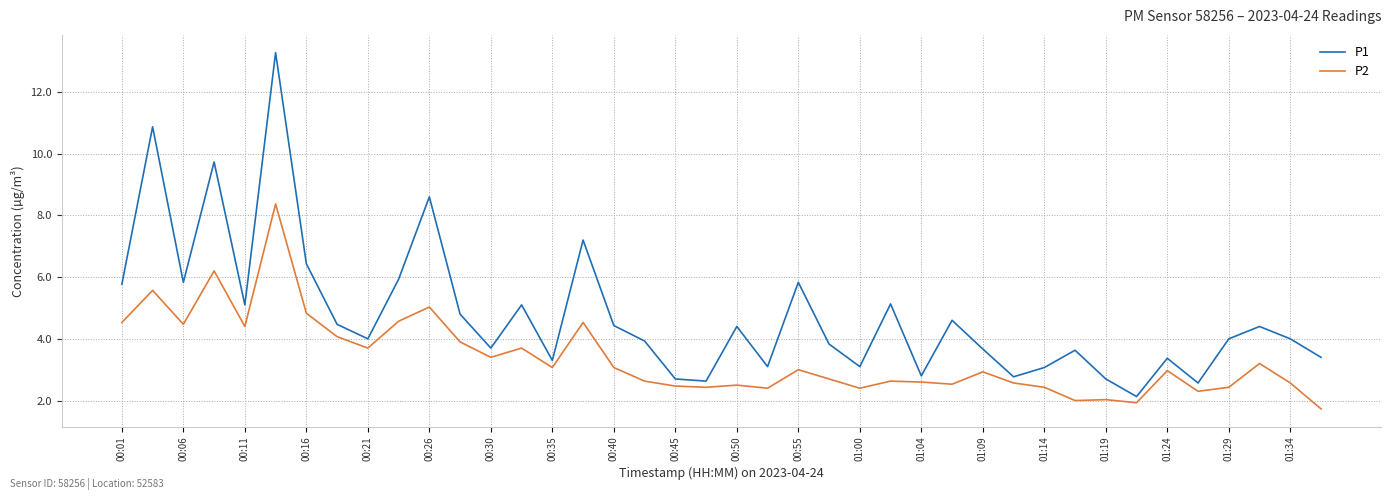

What is the smallest value displayed?

1.7